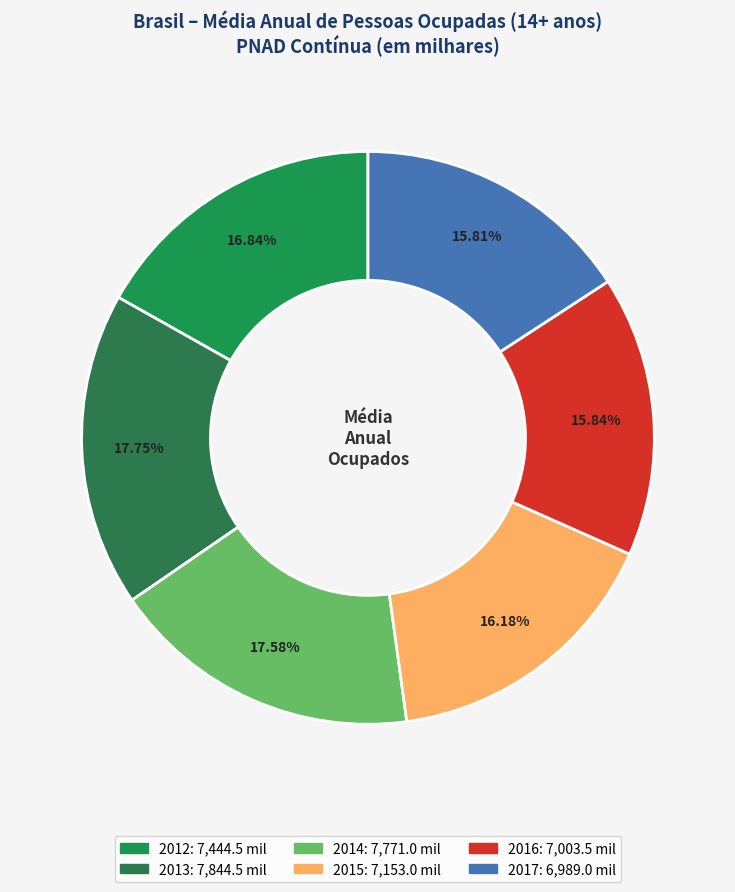

What percentage is the 2013 slice, to the nearest percent?

18%